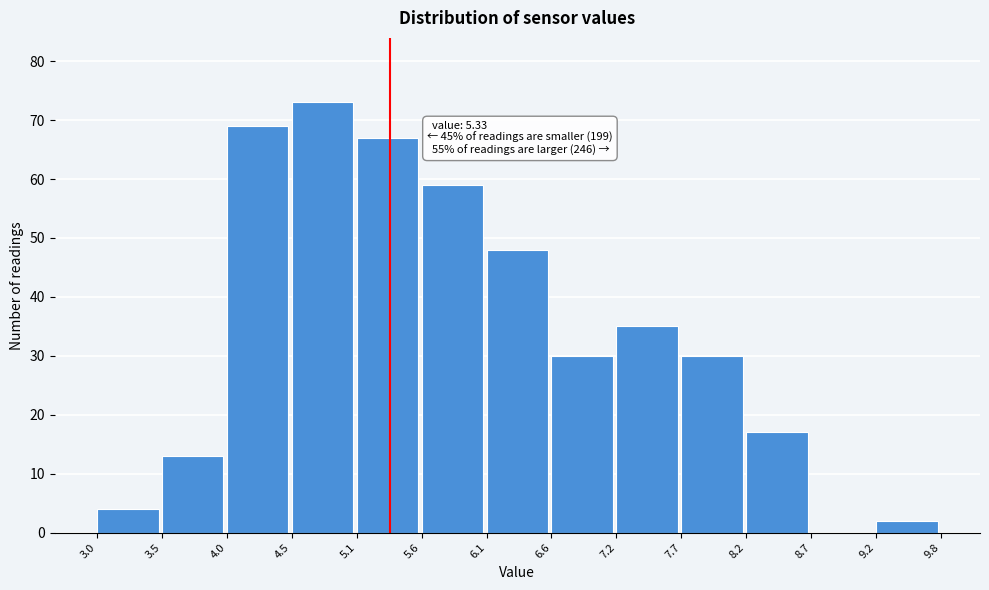

Over which range of the x-axis is the bar tallest?

4.5 to 5.1